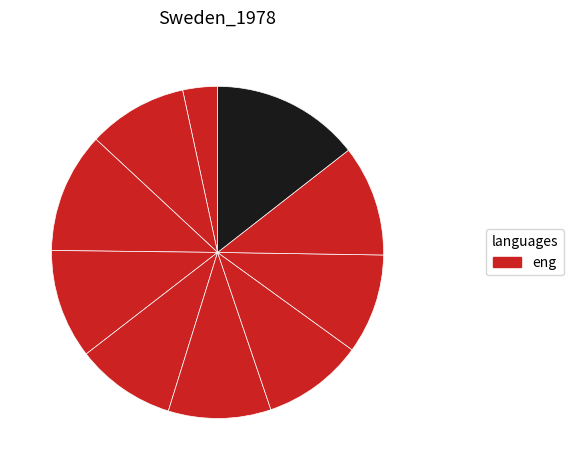

Count the number of slices in the pie.

10